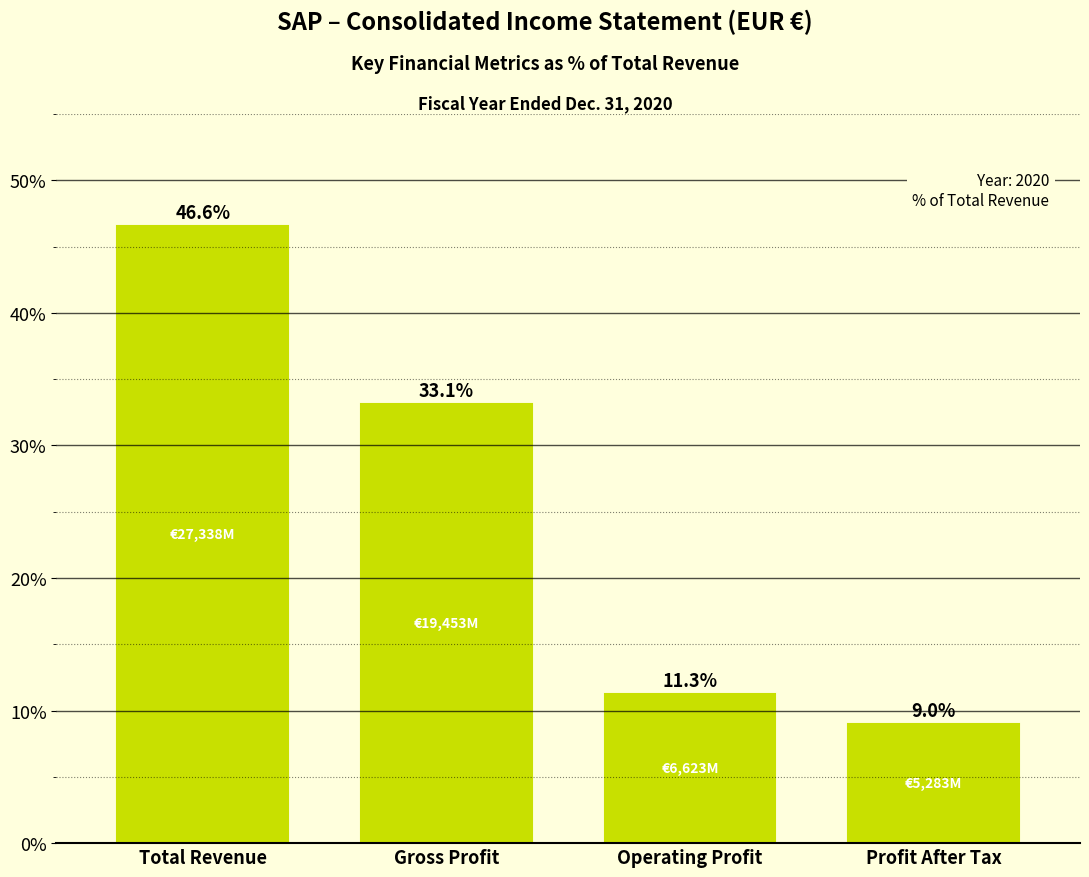

Reading right to left, extract all data points from this chart.

Profit After Tax=9.0	Operating Profit=11.3	Gross Profit=33.1	Total Revenue=46.6